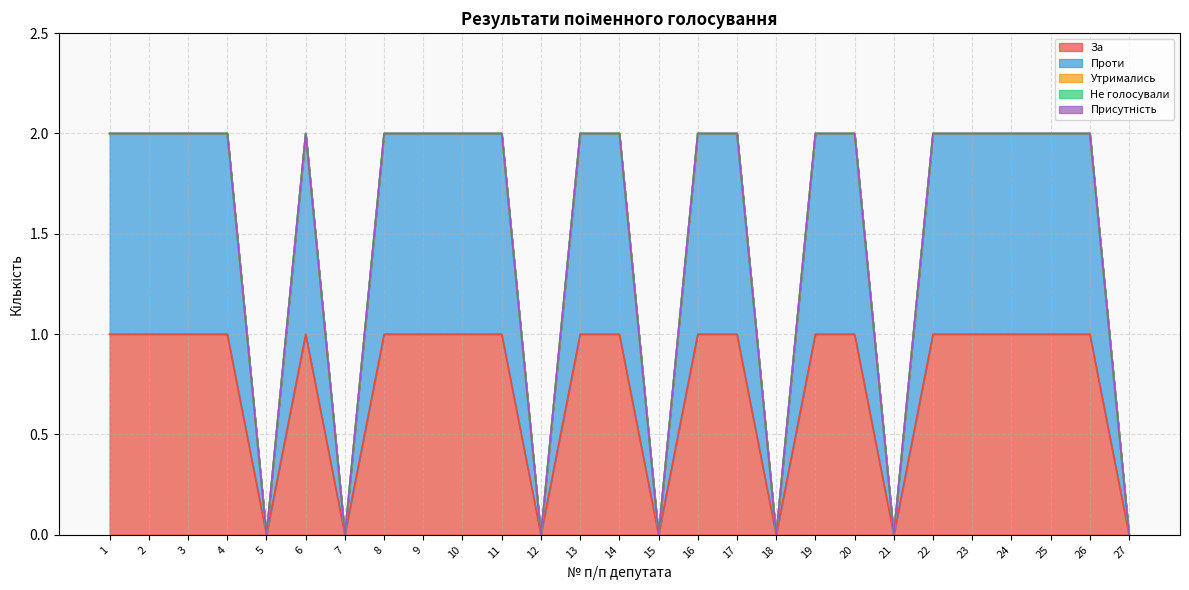

What is the average value of the За series?

1